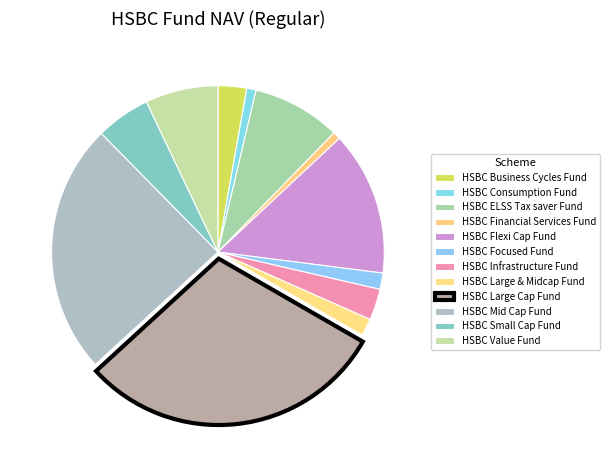

True or false: HSBC Large Cap Fund accounts for 21% of the total.

False